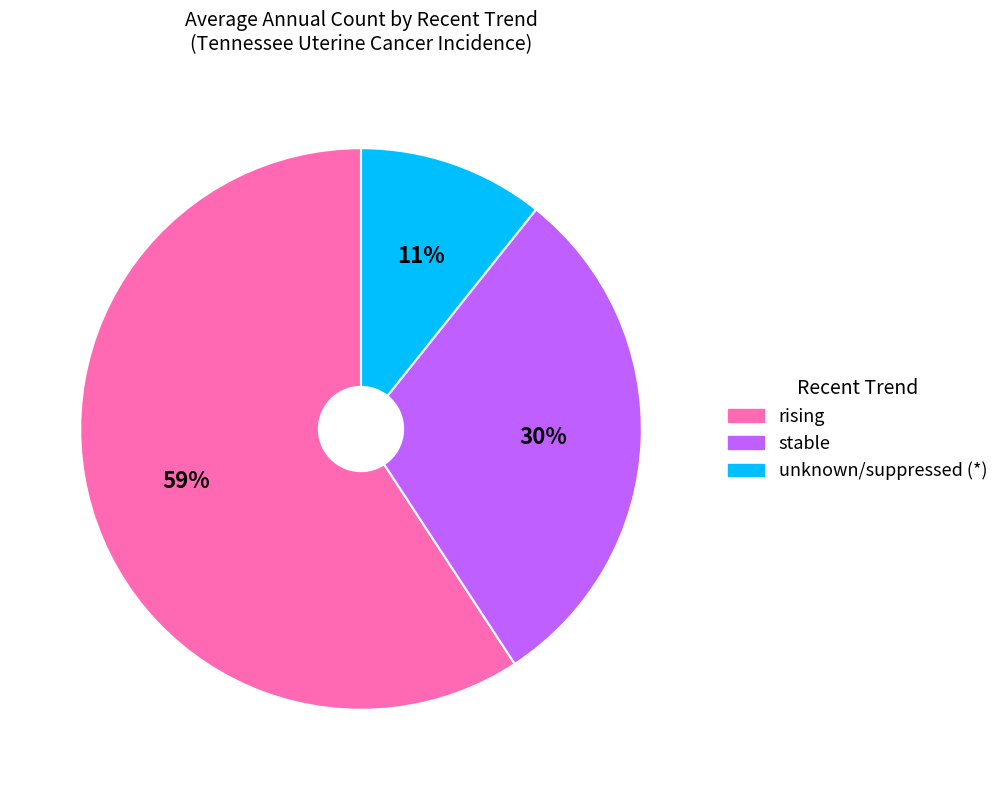

Is there any slice that represents more than half of the pie?

Yes